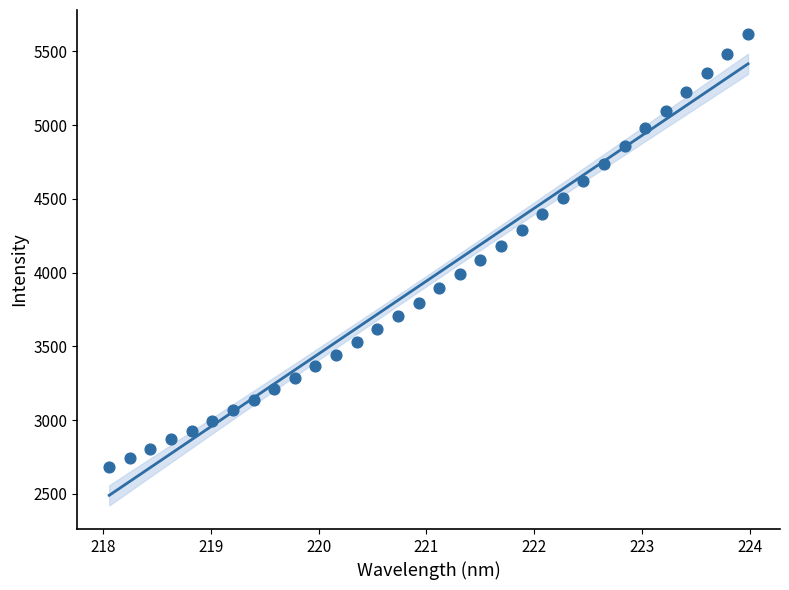

What is the range of X values (max minus min)?

5.9